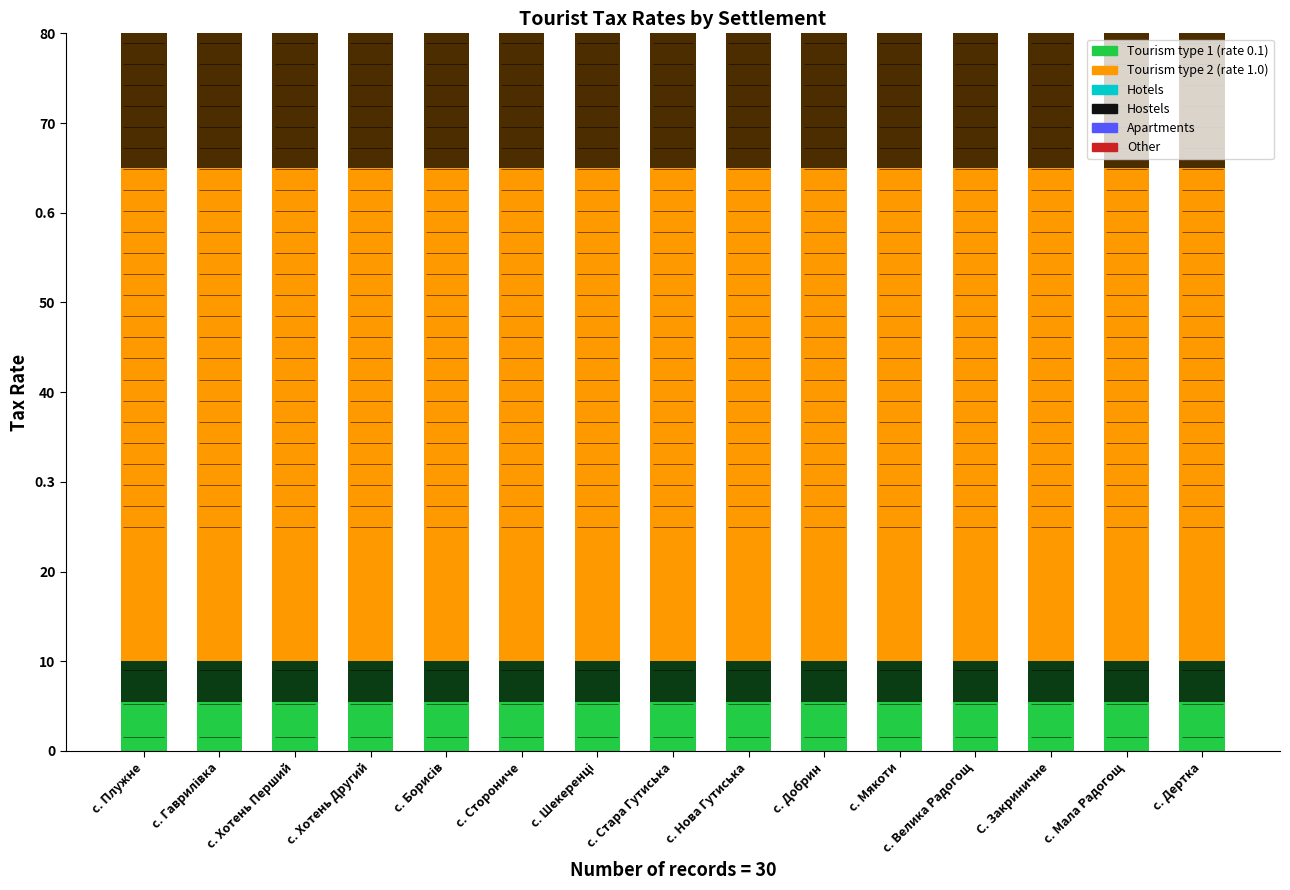

What is the highest value of the Other series?

0.1